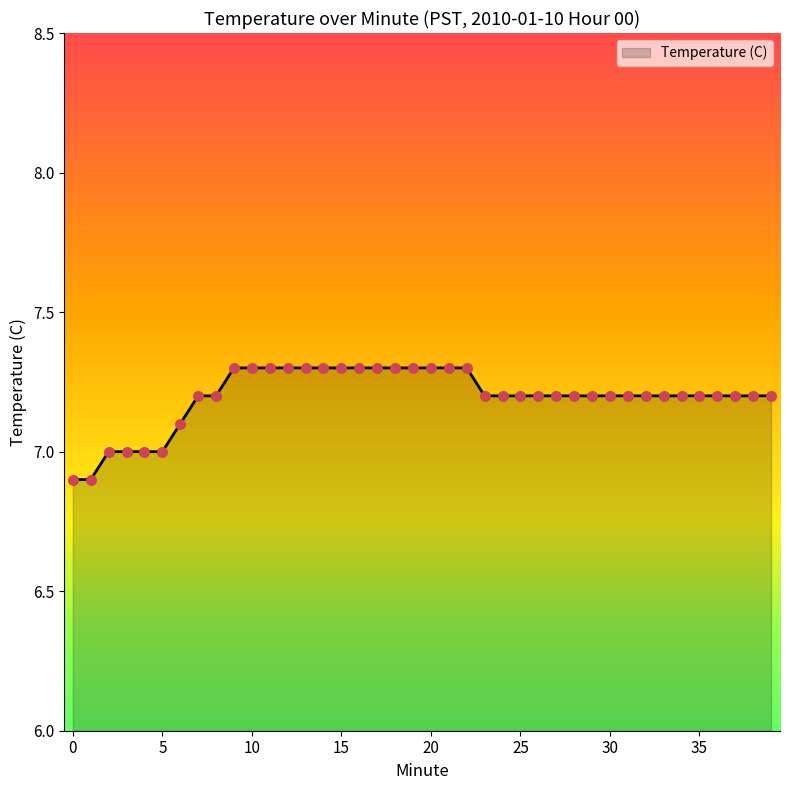

What is the difference between the maximum and minimum values?

0.4